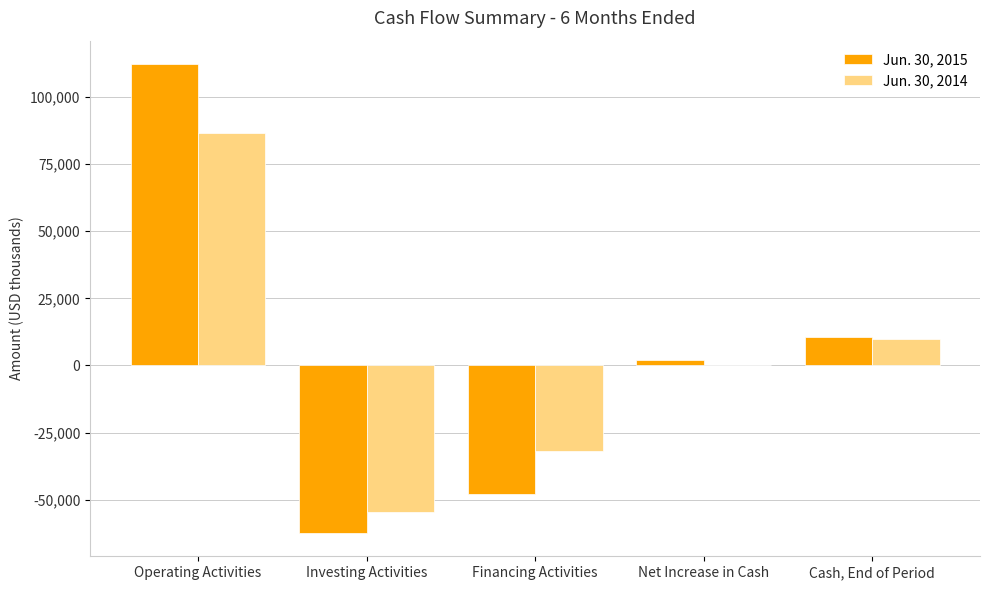

Which series has the widest spread of values?

Jun. 30, 2015